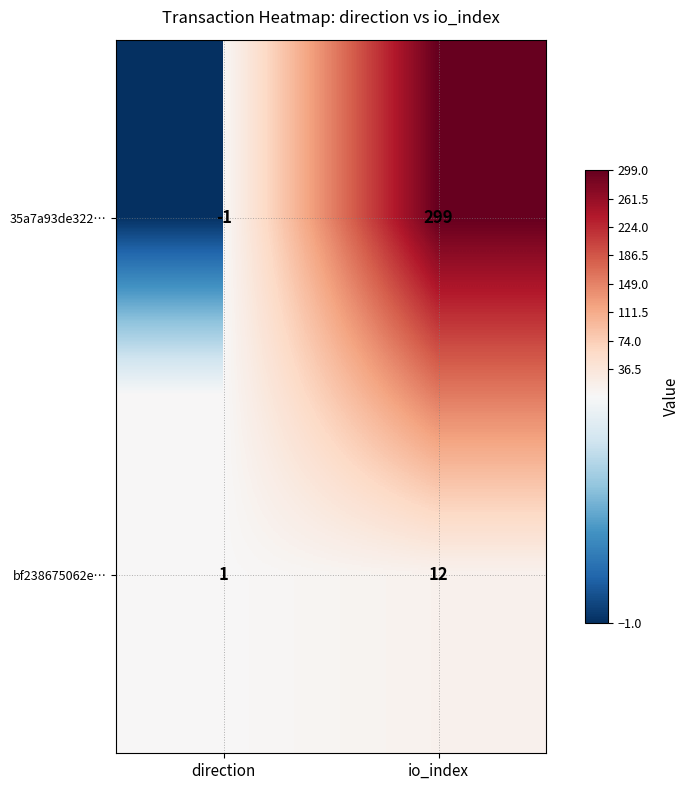

List the series in order of their overall mean, highest first.

35a7a93de322…, bf238675062e…